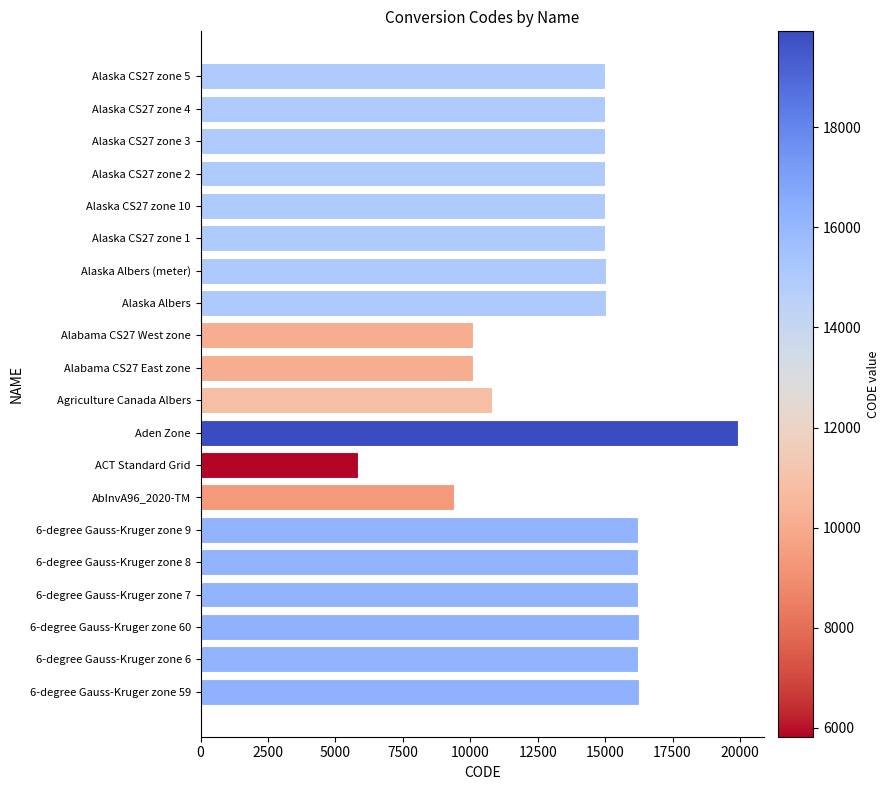

True or false: the data shows 19915 at Aden Zone.

True